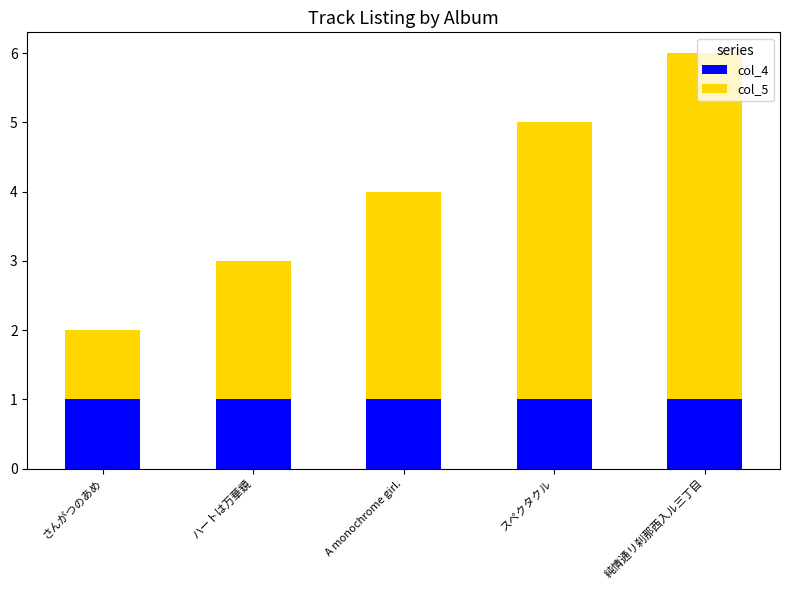

True or false: col_4 has a value of 1 at さんがつのあめ.

True